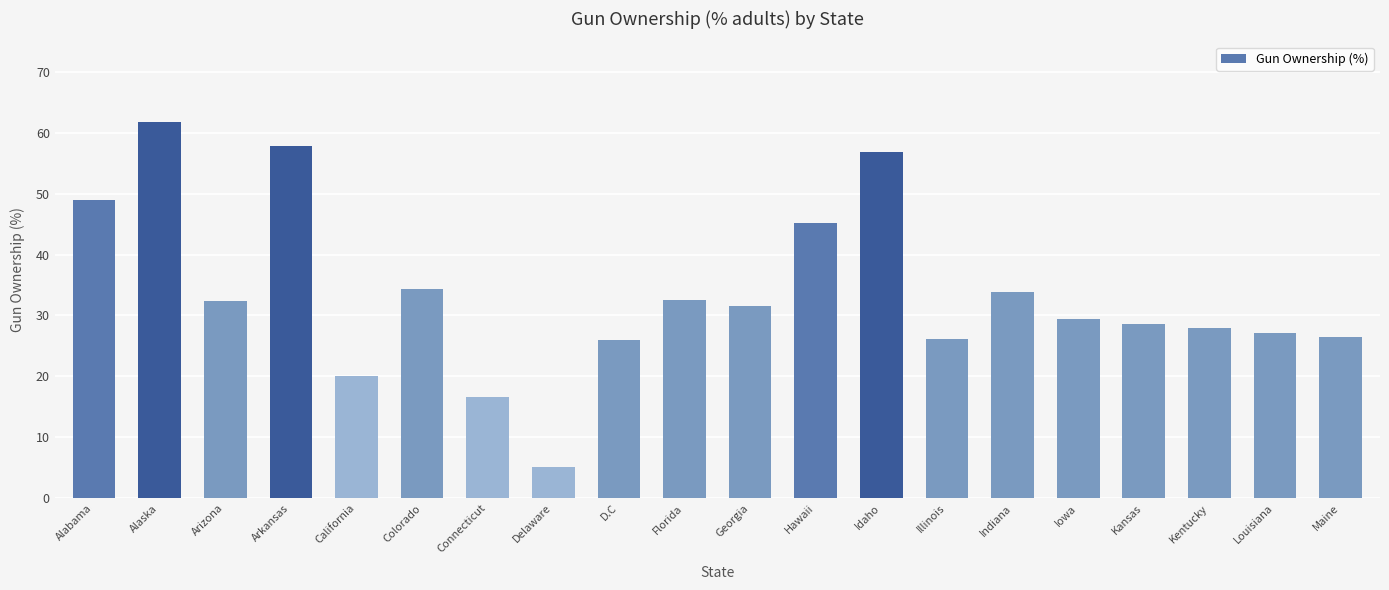

Does the chart contain any negative values?

No